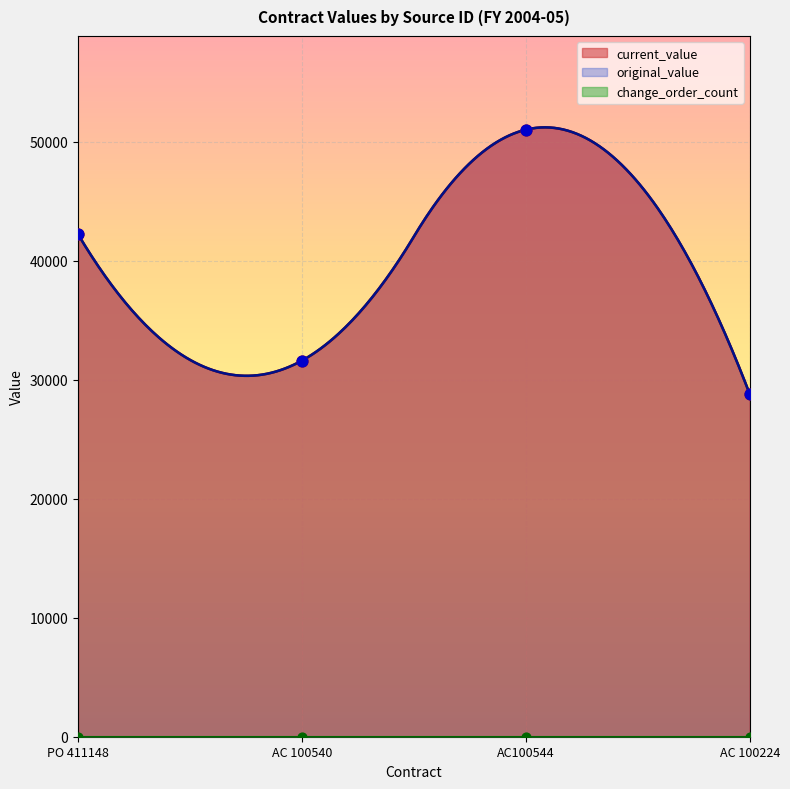

Which series has the widest spread of Y values?

original_value